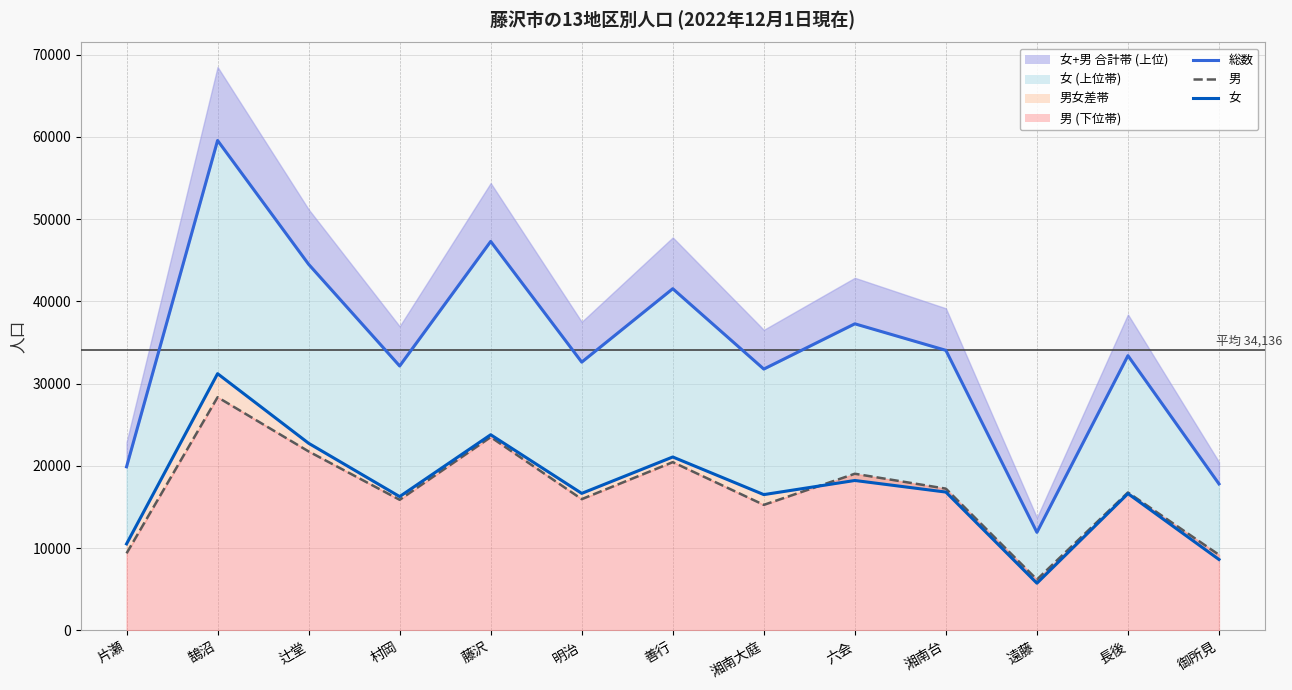

Is the value of 男 at 湘南台 greater than the value of 女 at 六会?

No